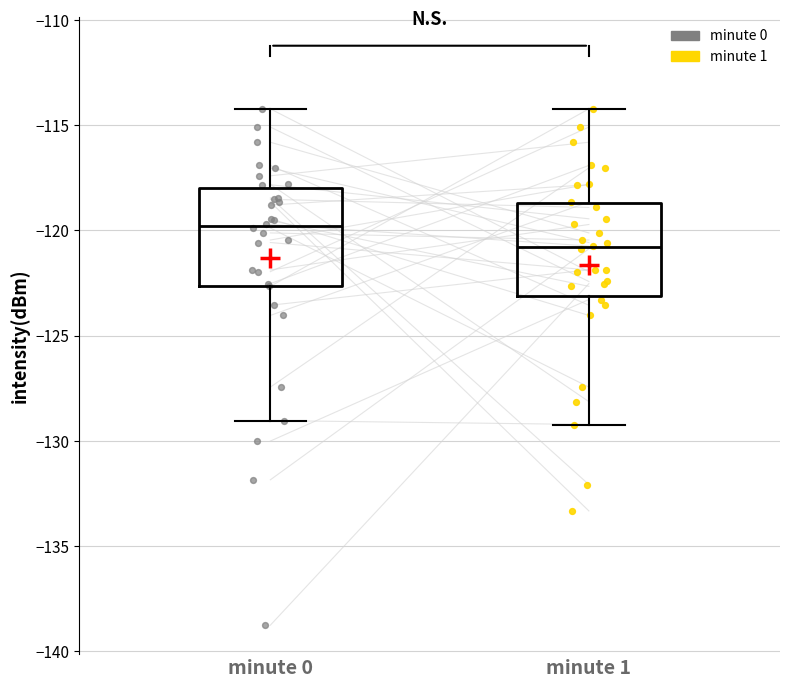

Where does the median line of the box for minute 1 sit on the y-axis? The values are not printed on the chart, so give them approximately, as read against the axis.

-121.0